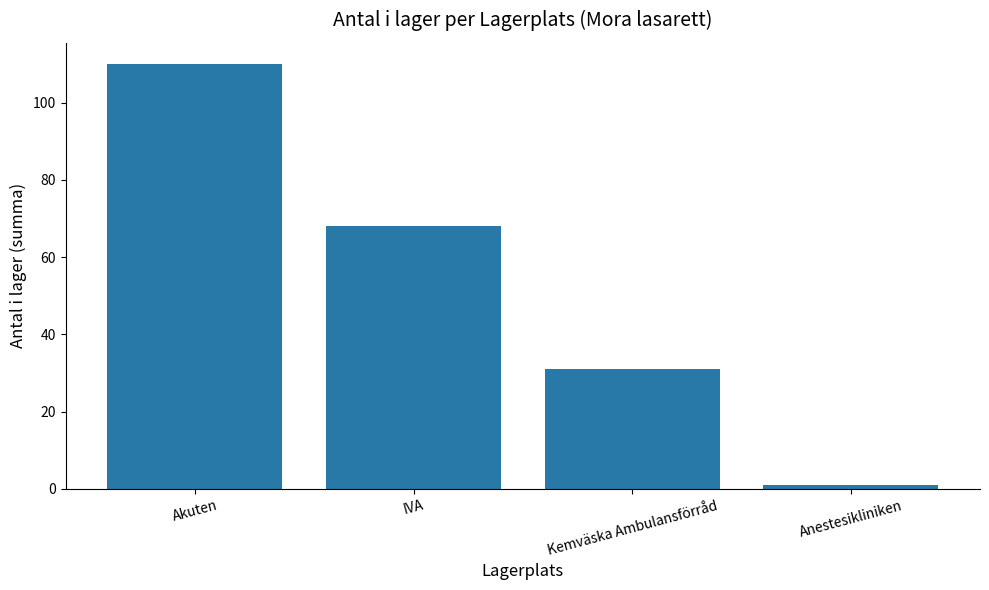

The chart shows a value of 31 at Kemväska Ambulansförråd. True or false?

True